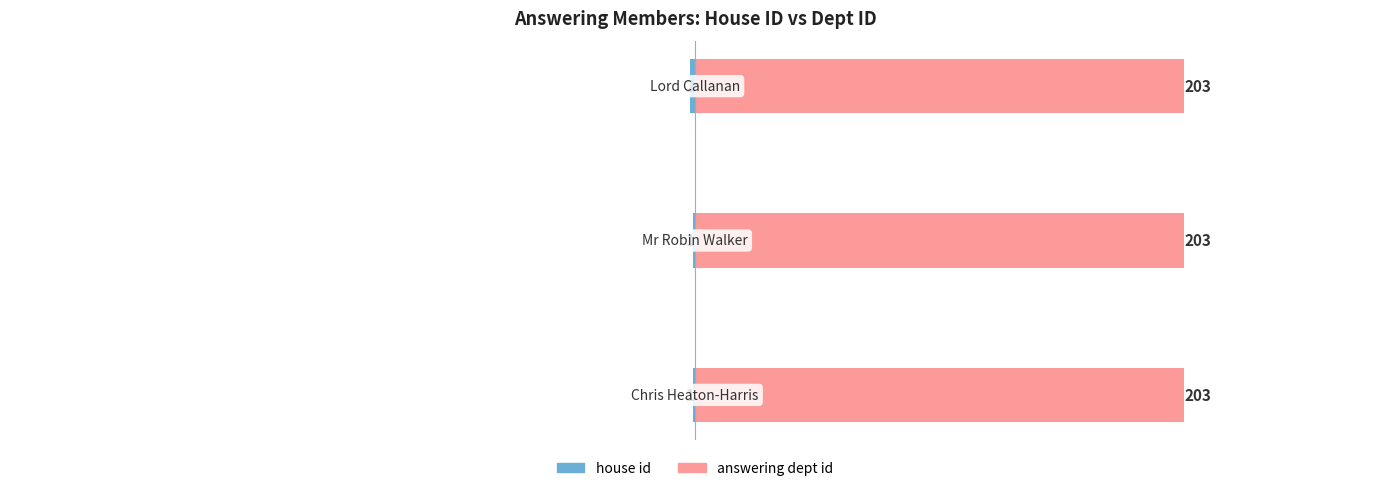

Rank the series by their average value, from lowest to highest.

house id, answering dept id